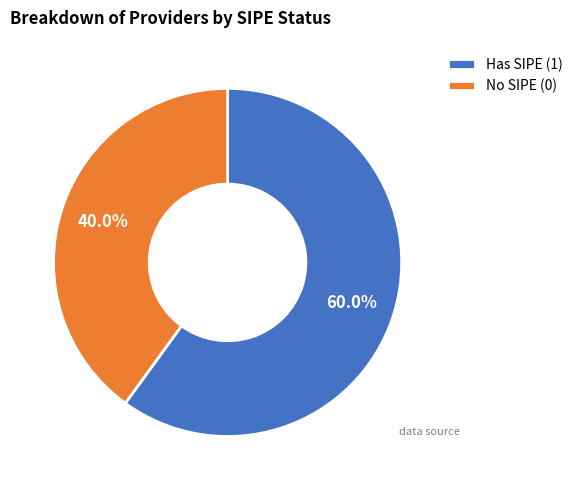

How many slices are in this pie chart?

2